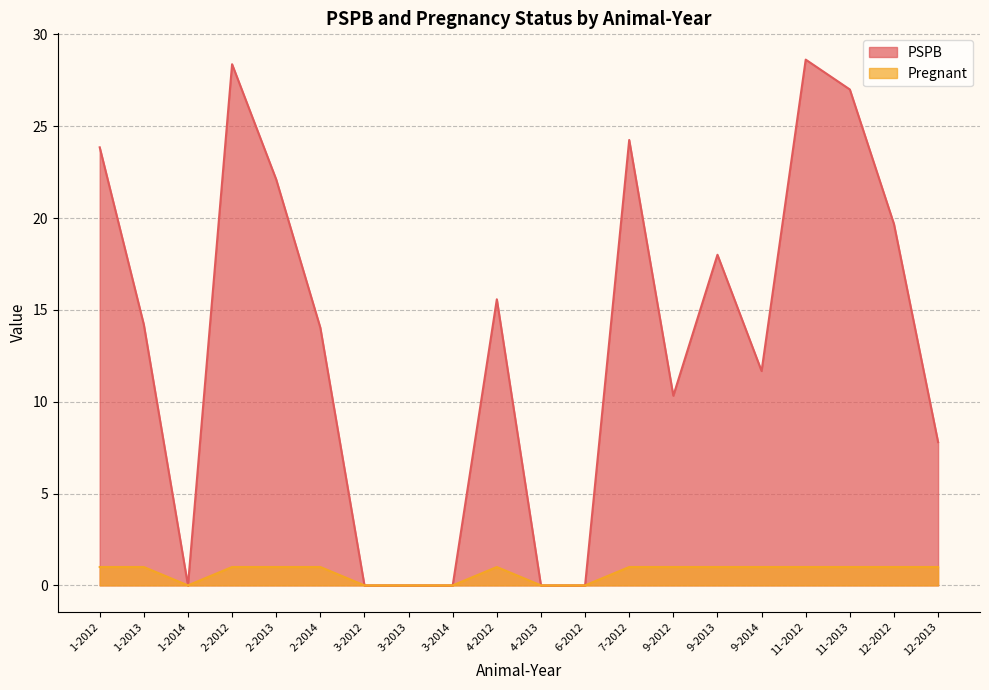

How many values in Pregnant are above zero?

14